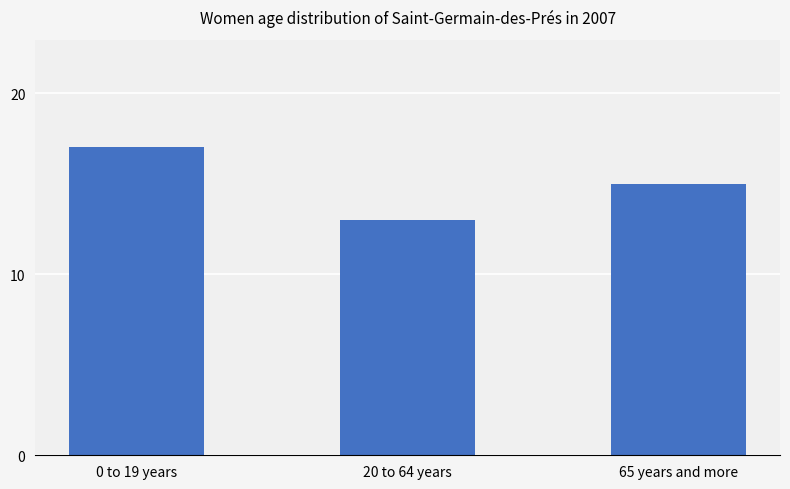

What is the difference between the maximum and minimum values?

4